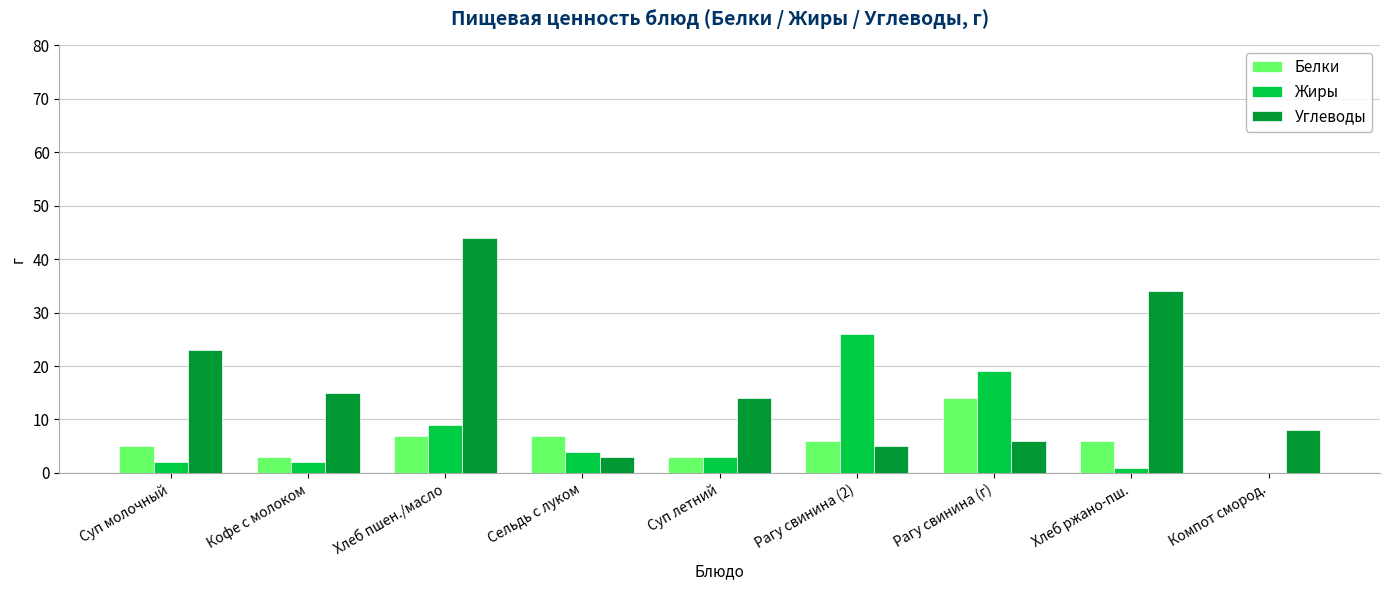

Which series changed the most between Сельдь с луком and Хлеб ржано-пш.?

Углеводы